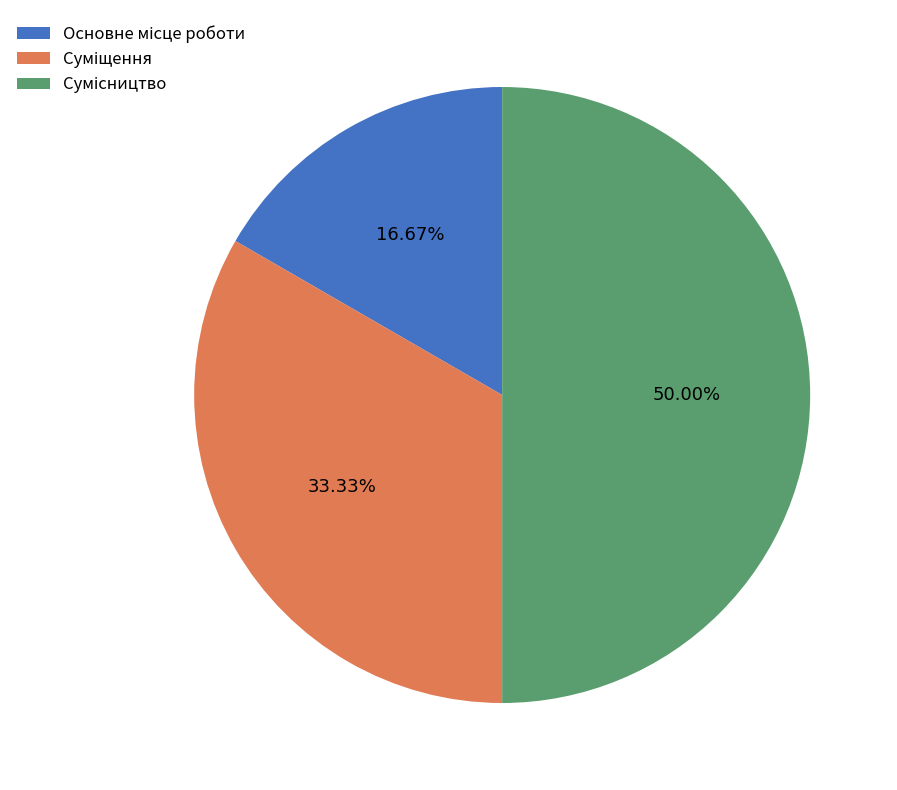

Count the number of slices in the pie.

3